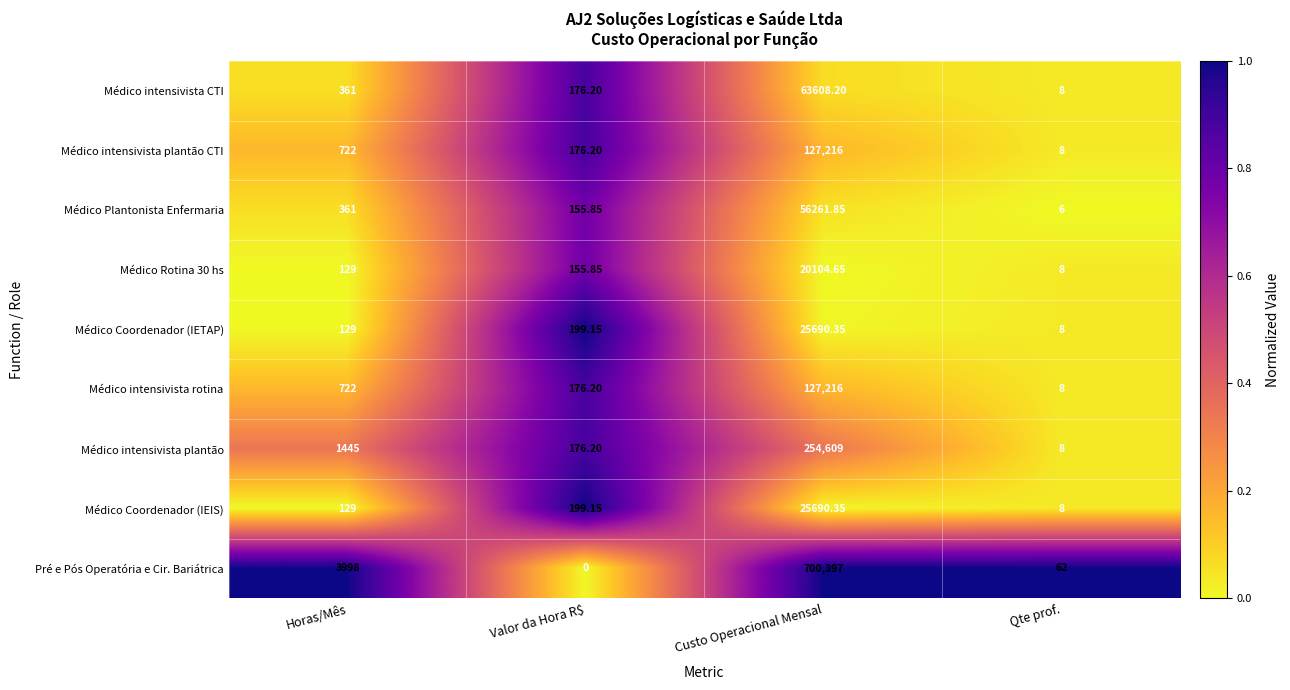

Which category has the lowest value in the Médico Coordenador (IEIS) series?

Qte prof.